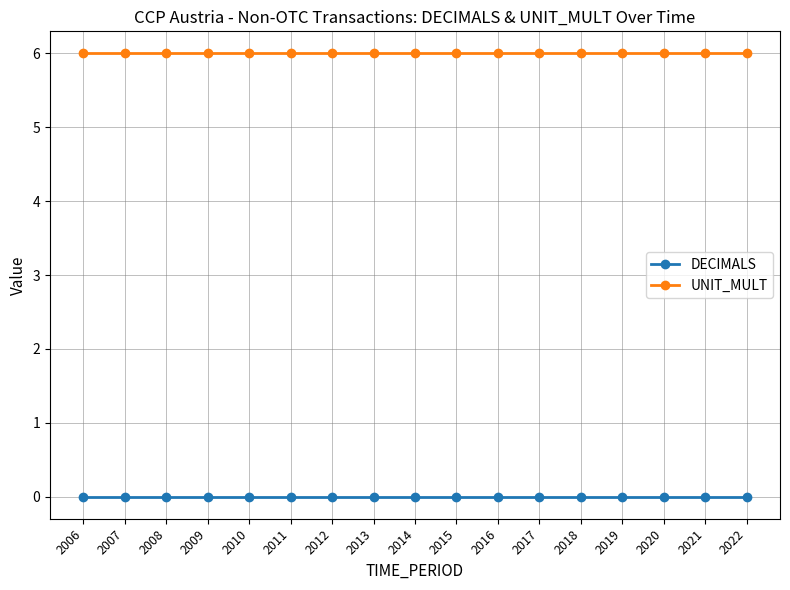

What is the value of the UNIT_MULT point at the 1st from the left?

6